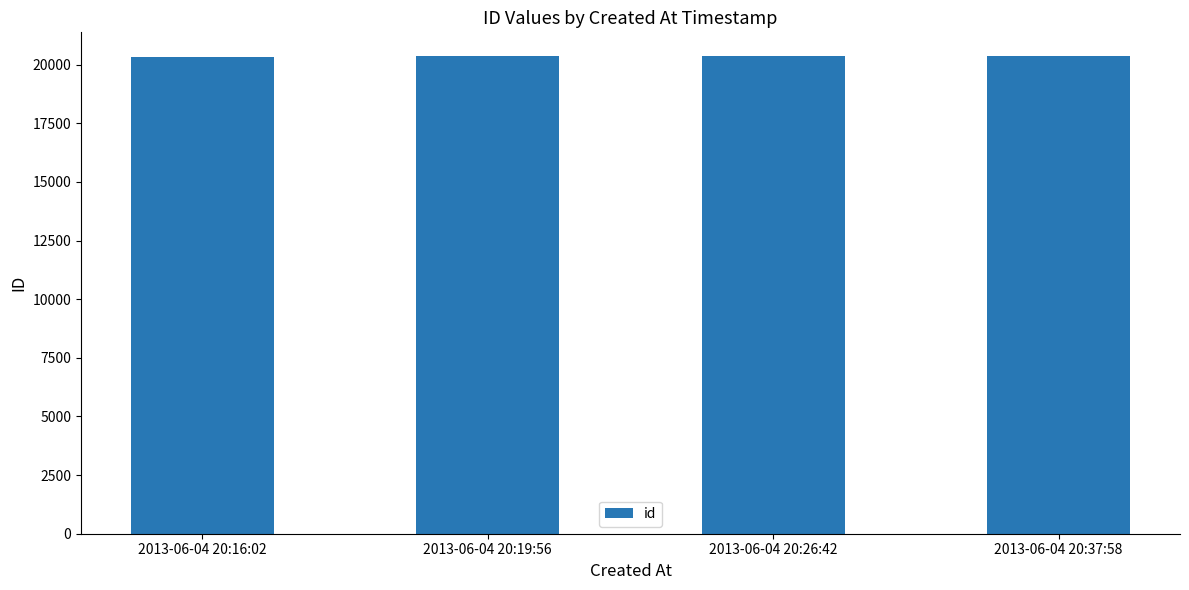

The value at 2013-06-04 20:37:58 is 20362. True or false?

True